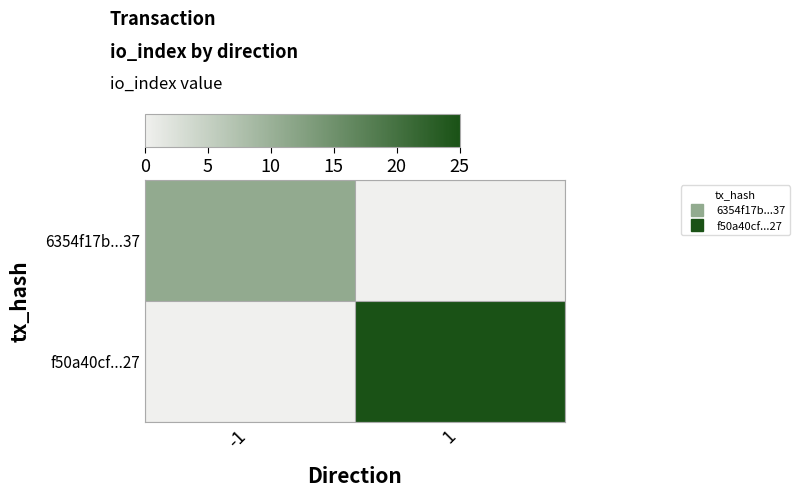

List the series in order of their overall mean, highest first.

f50a40cf...27, 6354f17b...37